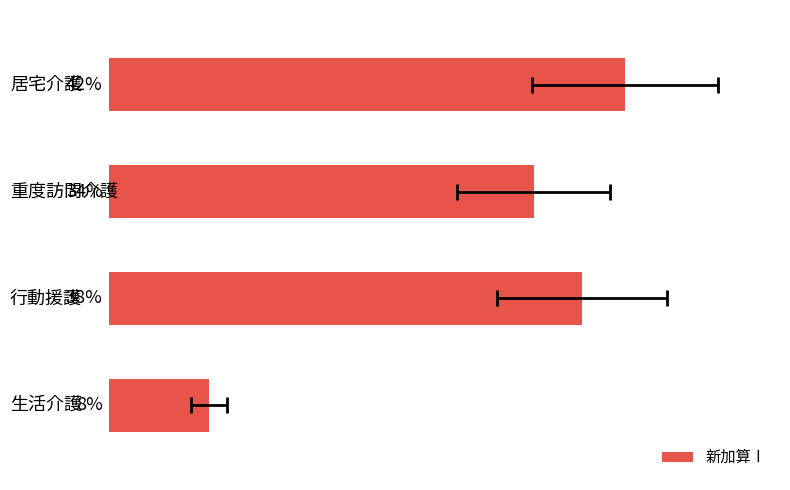

How many series are shown in this chart?

1